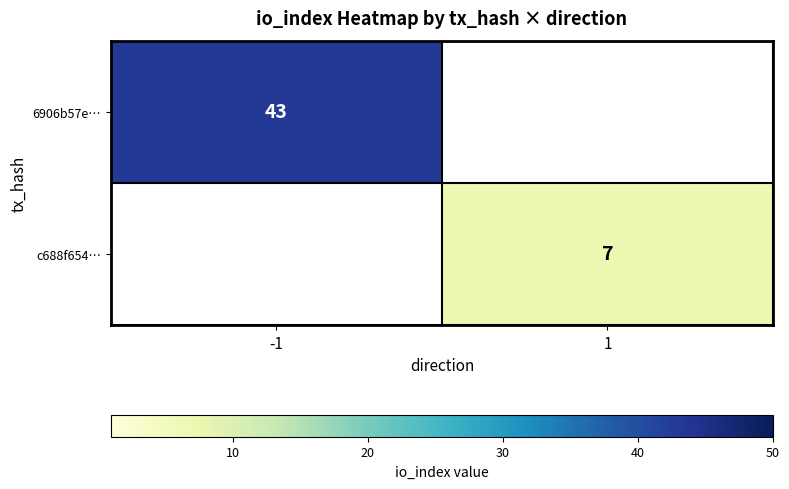

Is it true that c688f654… equals 7 at 1?

True